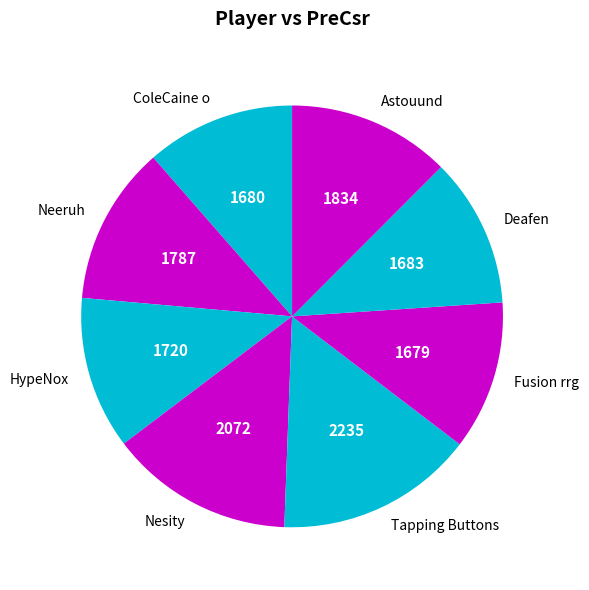

Which category has the biggest portion of the pie?

Tapping Buttons